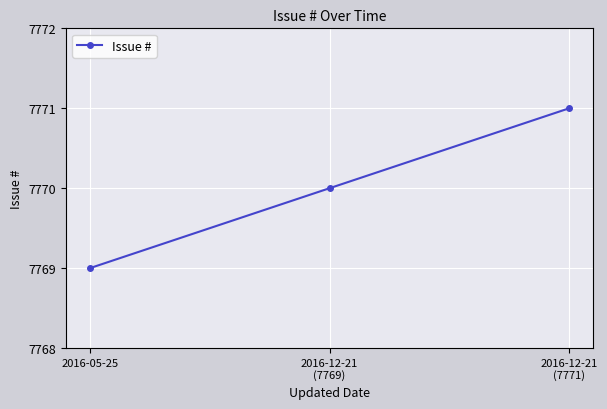

List the labels in order of value, smallest first.

2016-05-25, 2016-12-21
(7769), 2016-12-21
(7771)